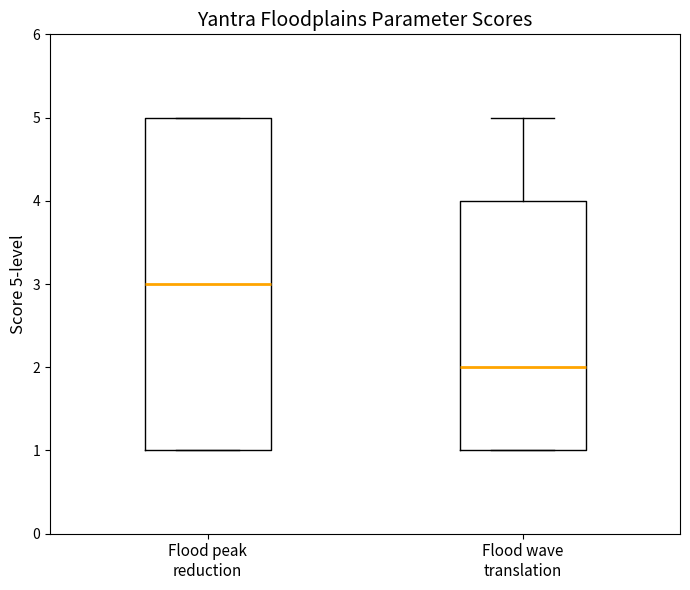

Reading left to right, read every box against the y-axis: the position of its median line, the range the box covers, and the ends of its whiskers. The values are not printed on the chart, so give them approximately, as read against the axis.

Flood peak reduction: median 3, box 1 to 5, whiskers 1 to 5
Flood wave translation: median 2, box 1 to 4, whiskers 1 to 5